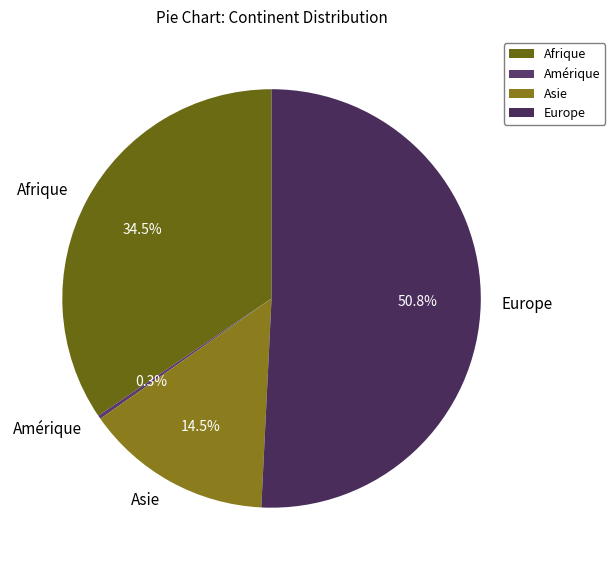

To the nearest percent, what is the combined percentage of Amérique and Europe?

51%